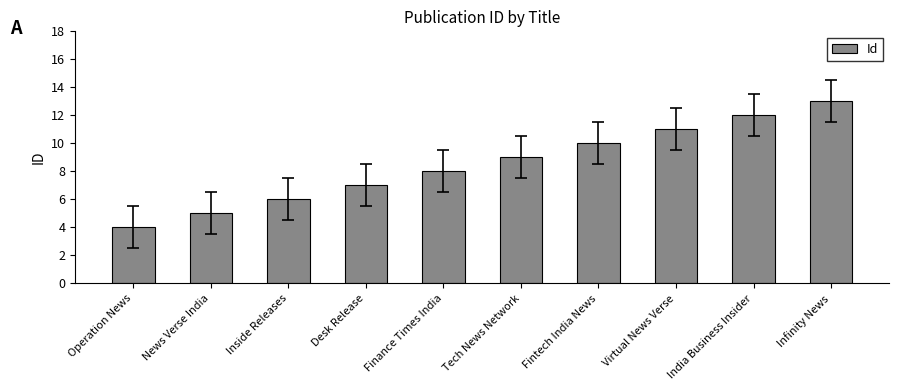

What is the ratio of the value at News Verse India to the value at Tech News Network?

0.6